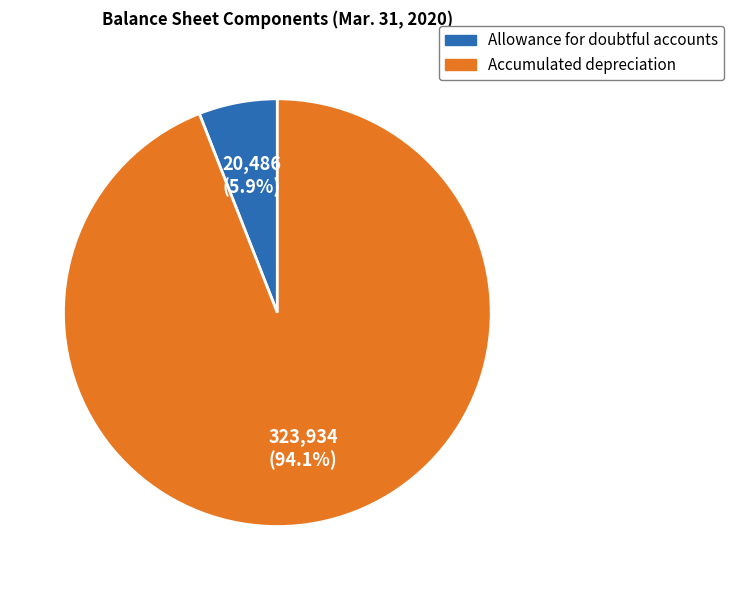

What percentage is the Accumulated depreciation slice, to the nearest percent?

94%